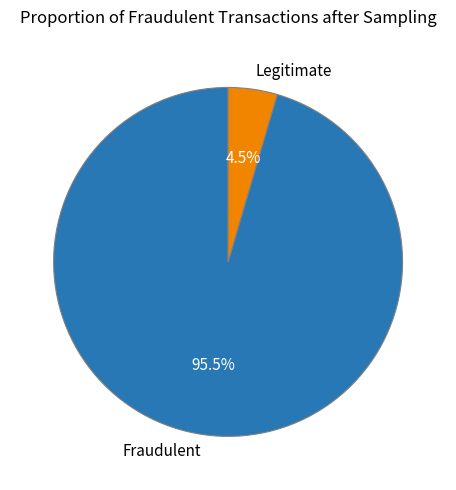

Is there a majority slice in this chart?

Yes